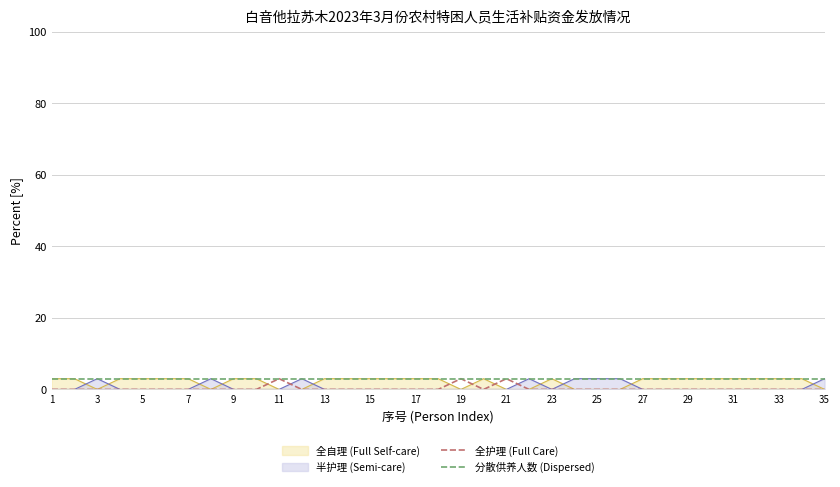

Is it true that 半护理 (Semi-care) equals 3 at 25?

True